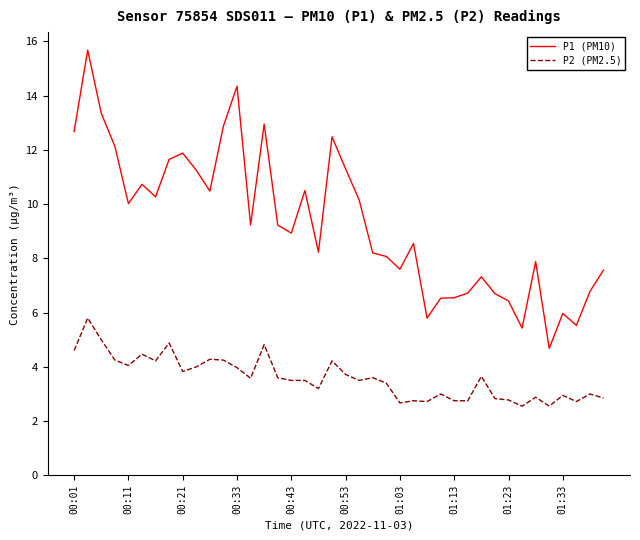

What is the difference between the maximum and minimum values in the P1 (PM10) series?

11.0